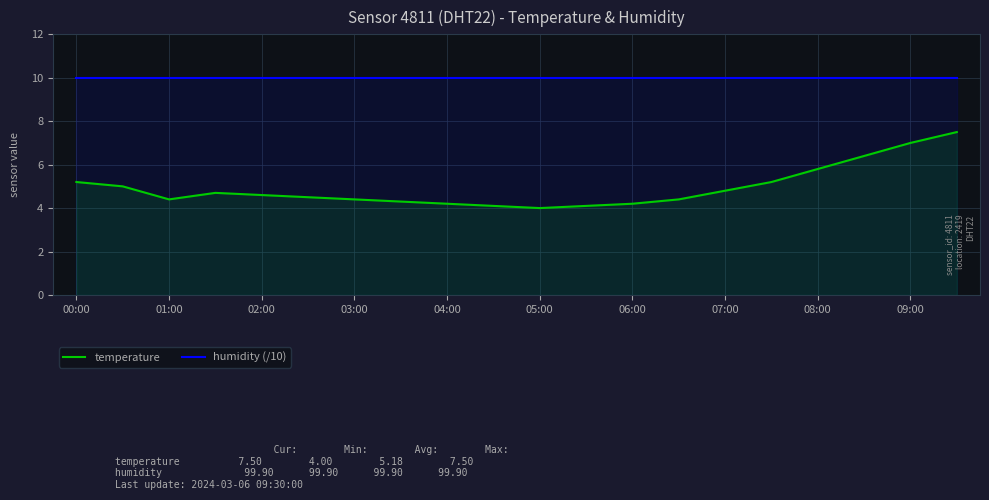

How many series are shown in this chart?

2